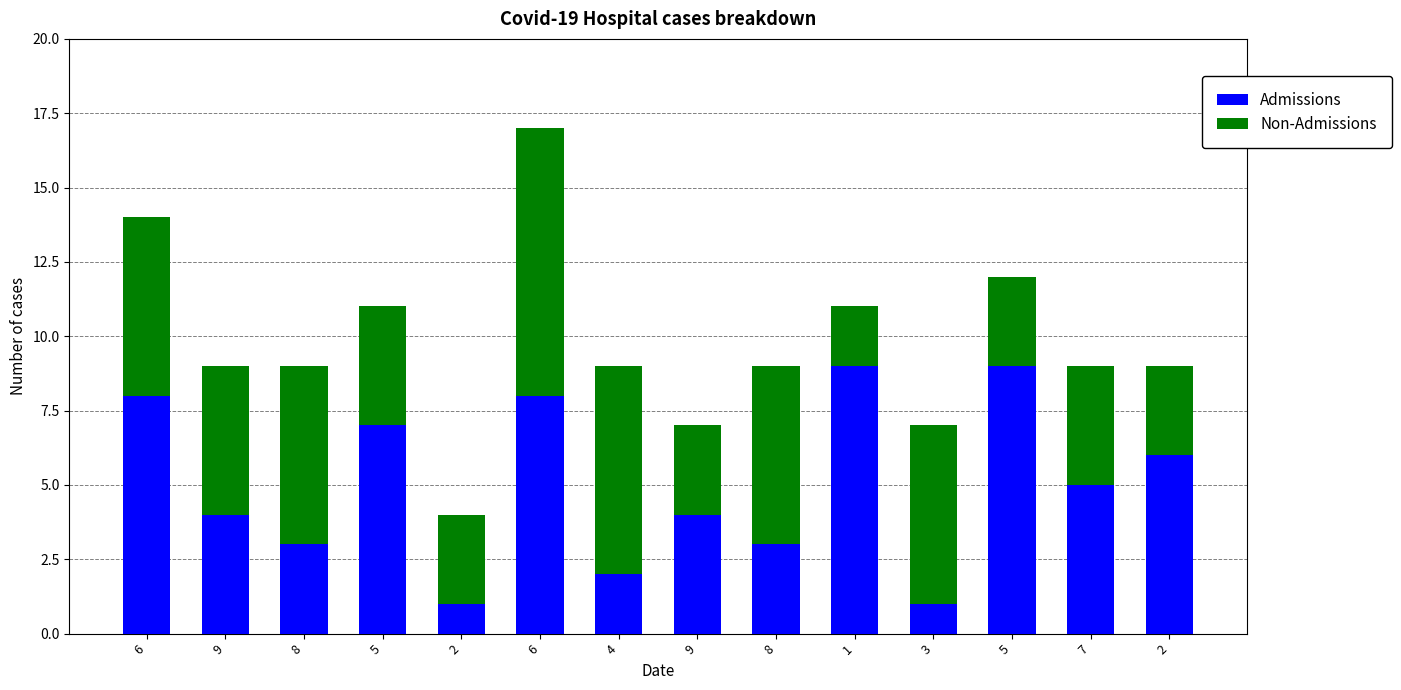

How many values in the Admissions series are below 5?

7